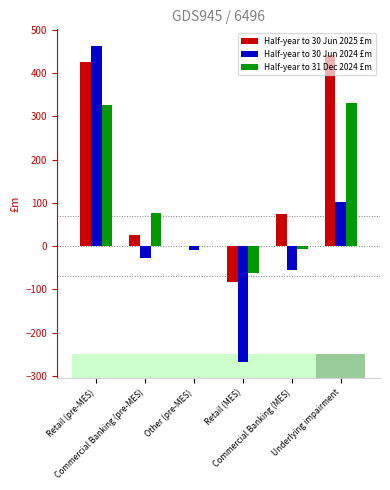

Reading right to left, transcribe all the data shown in this chart.

Half-year to 30 Jun 2025 £m: 442	75	-84	0	25	426
Half-year to 30 Jun 2024 £m: 101	-55	-269	-10	-28	463
Half-year to 31 Dec 2024 £m: 332	-7	-63	0	76	326